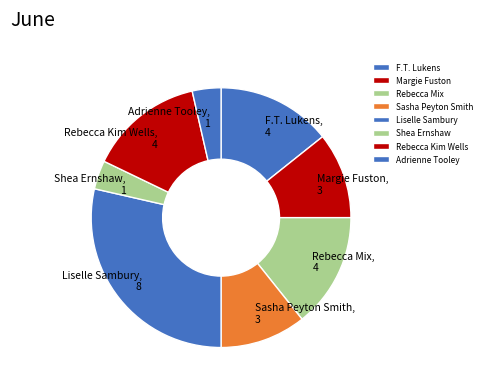

What is the largest slice in the pie chart?

Liselle Sambury